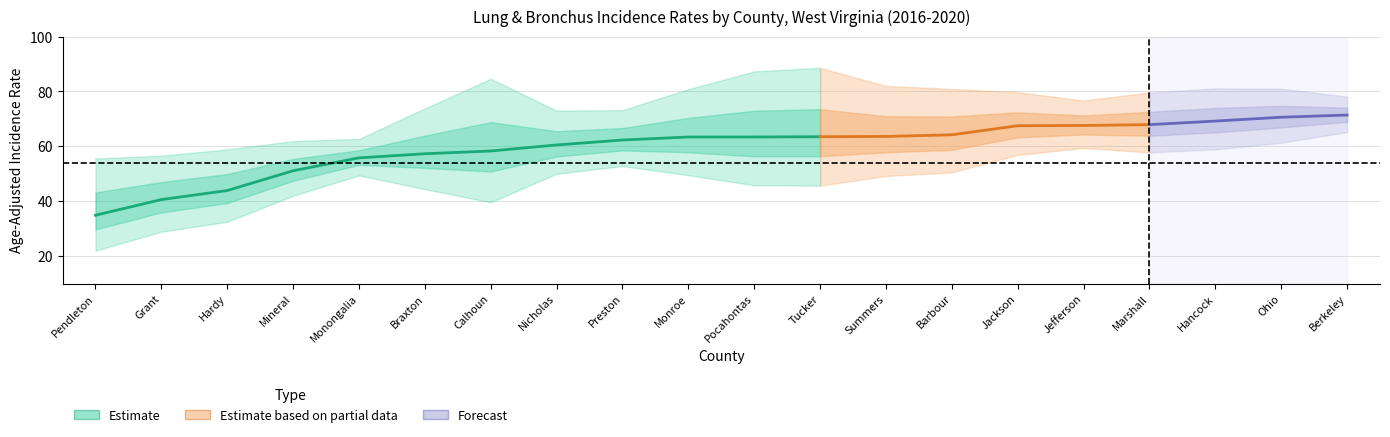

Where is rate nearest to the value 53?

Mineral